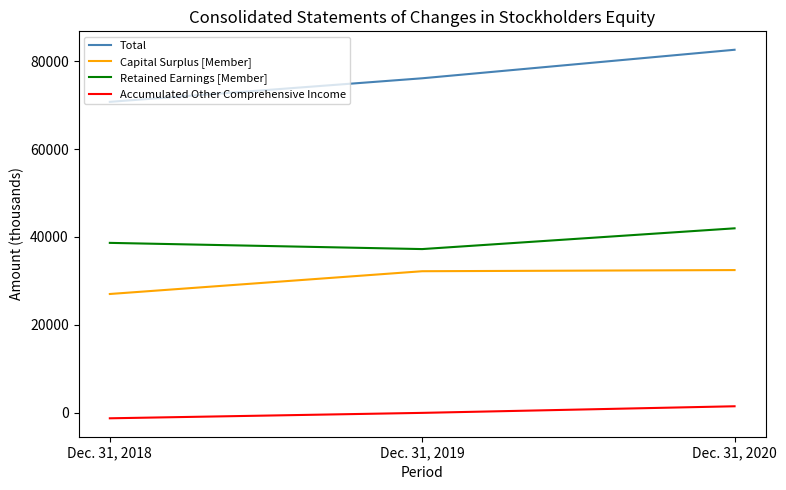

Which series has the largest total across all categories?

Total